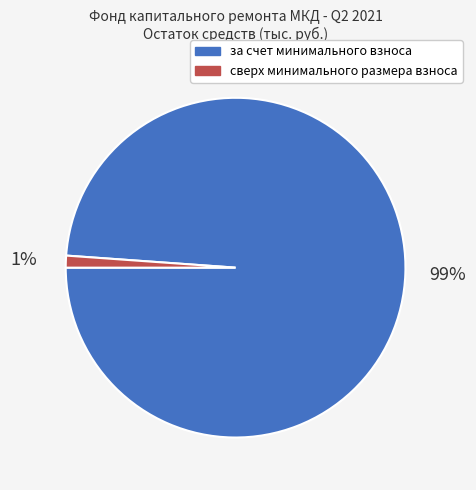

To the nearest percent, what percentage of the pie is сверх минимального размера взноса?

1%